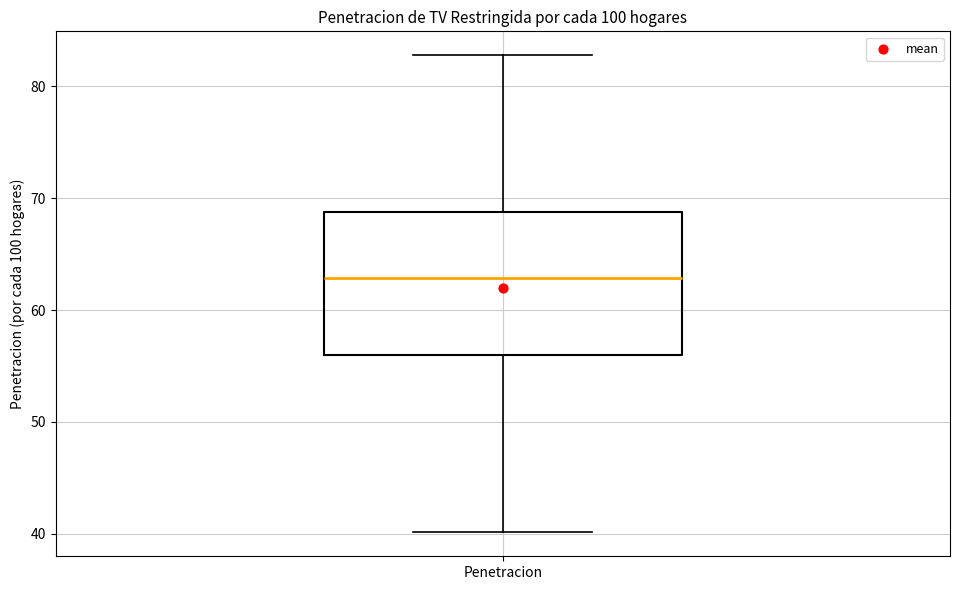

Where is the upper edge of the box for Penetracion on the y-axis? The values are not printed on the chart, so give them approximately, as read against the axis.

69